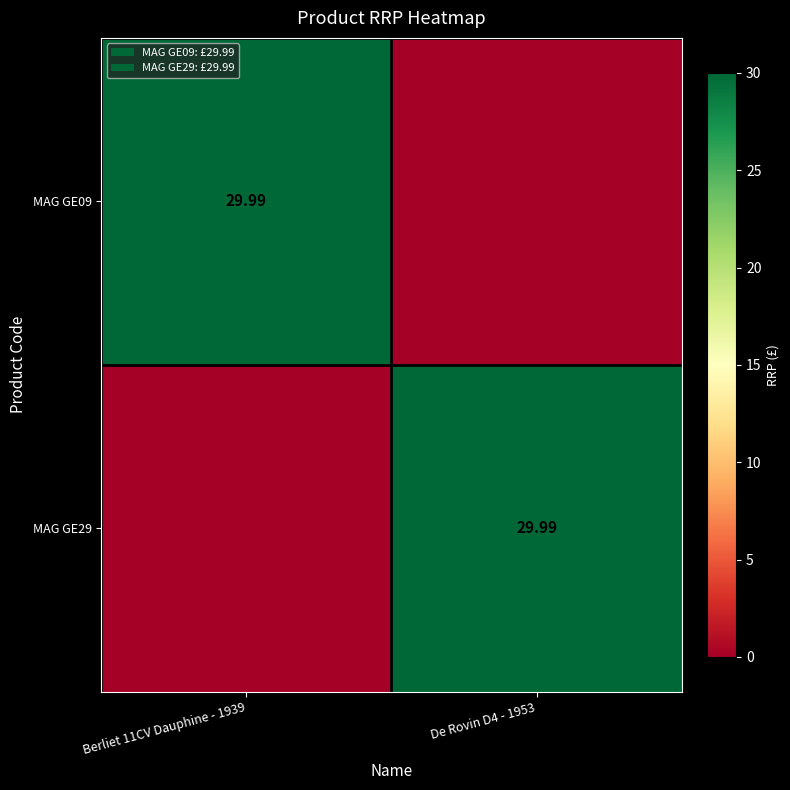

At which label does MAG GE09 reach its peak?

Berliet 11CV Dauphine - 1939